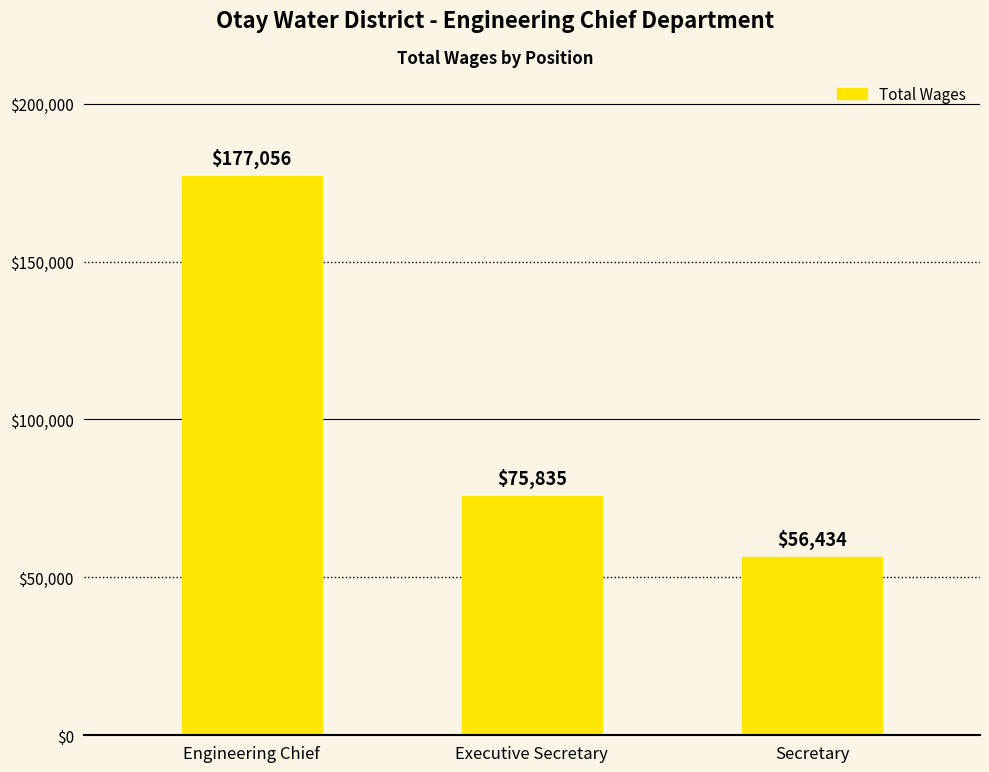

Reading left to right, what are all the values shown in this chart?

177056	75835	56434